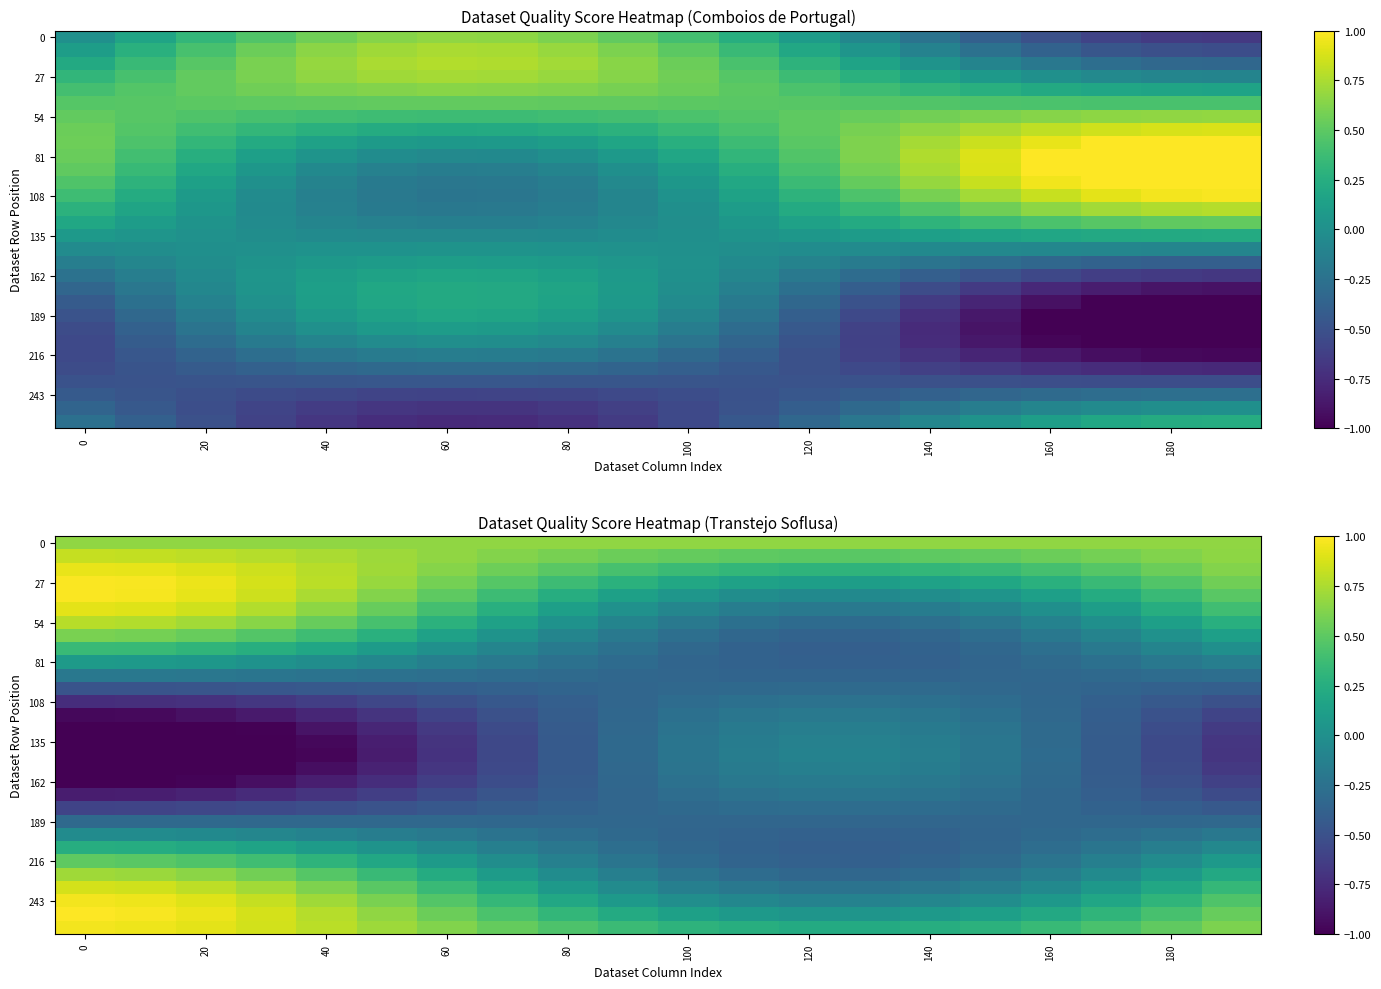

What is the greatest value displayed?

1.0